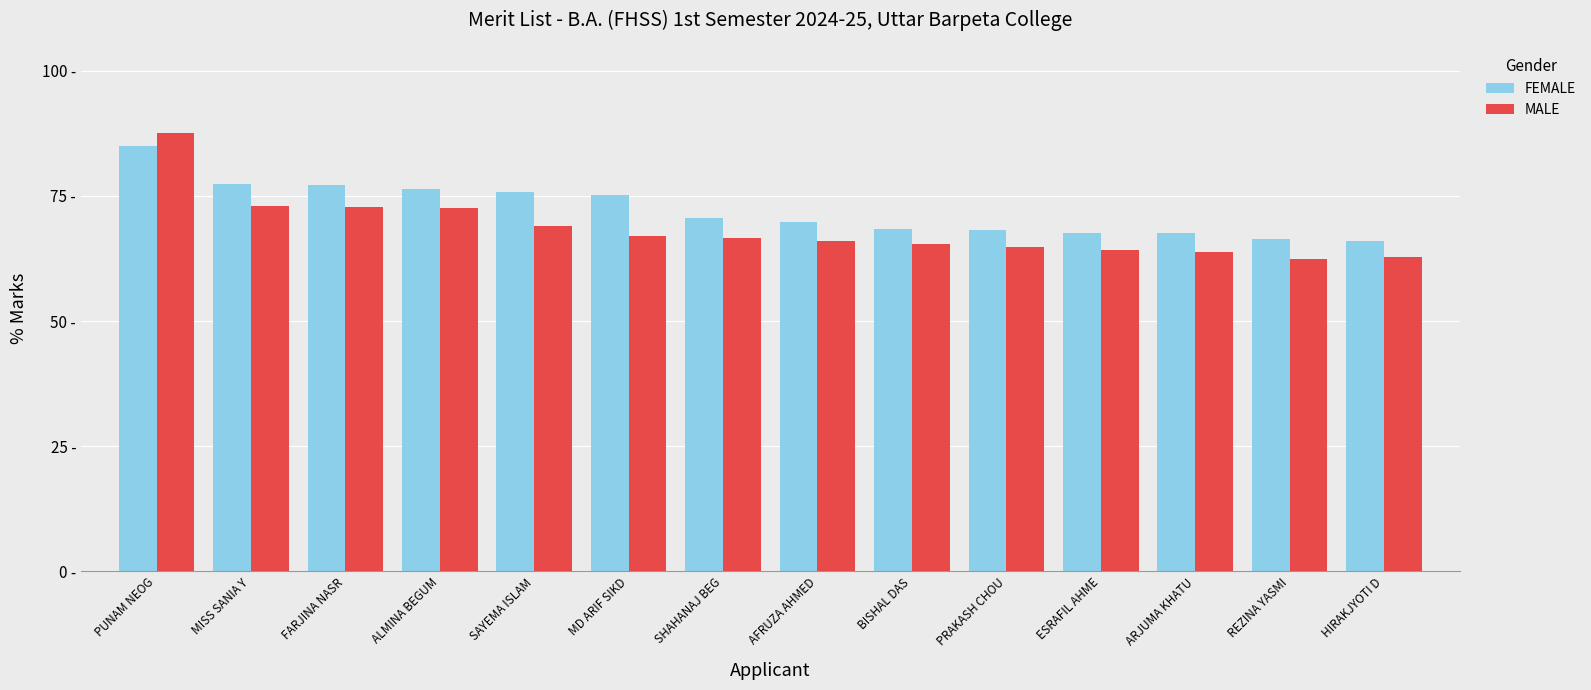

Does the chart contain stacked bars?

No